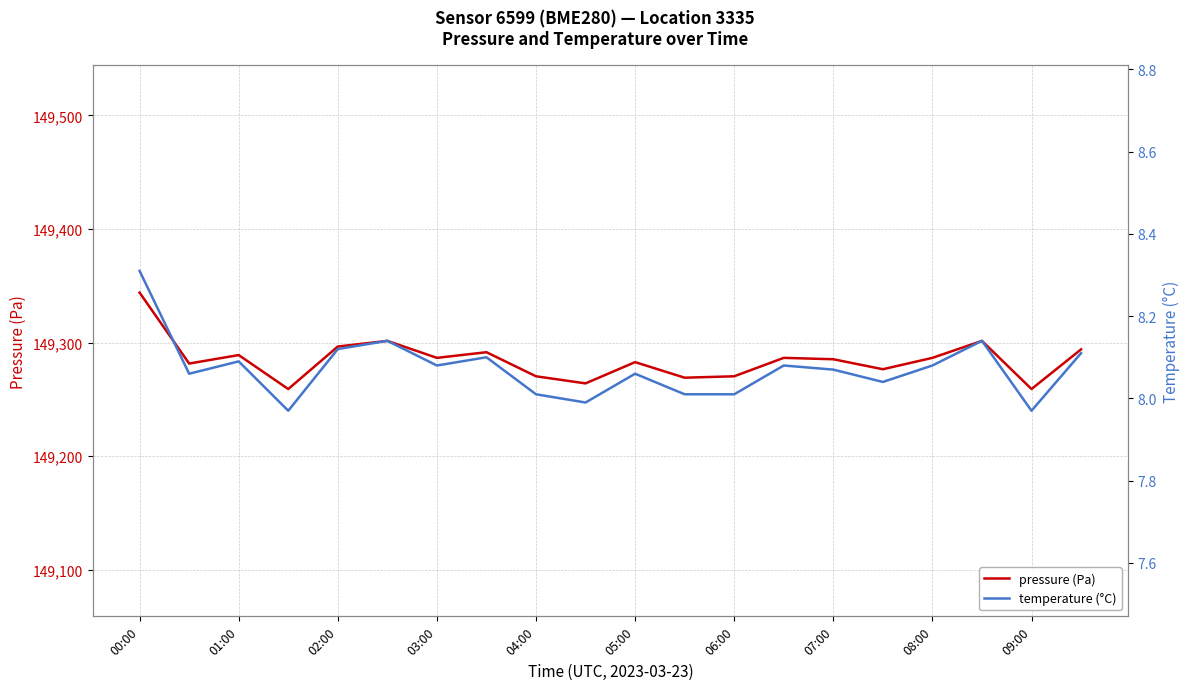

The pressure (Pa) series shows 149289.1 at 01:00. True or false?

True